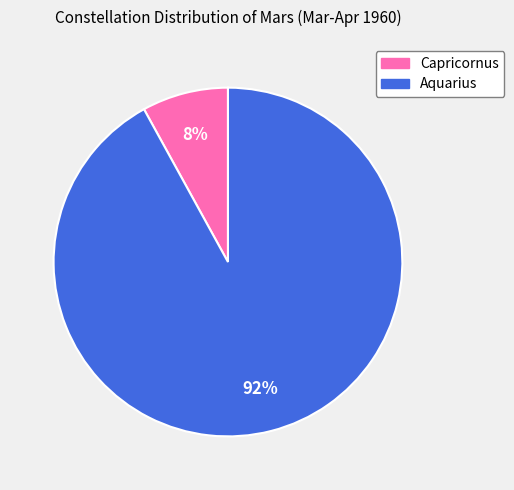

What is the largest slice in the pie chart?

Aquarius